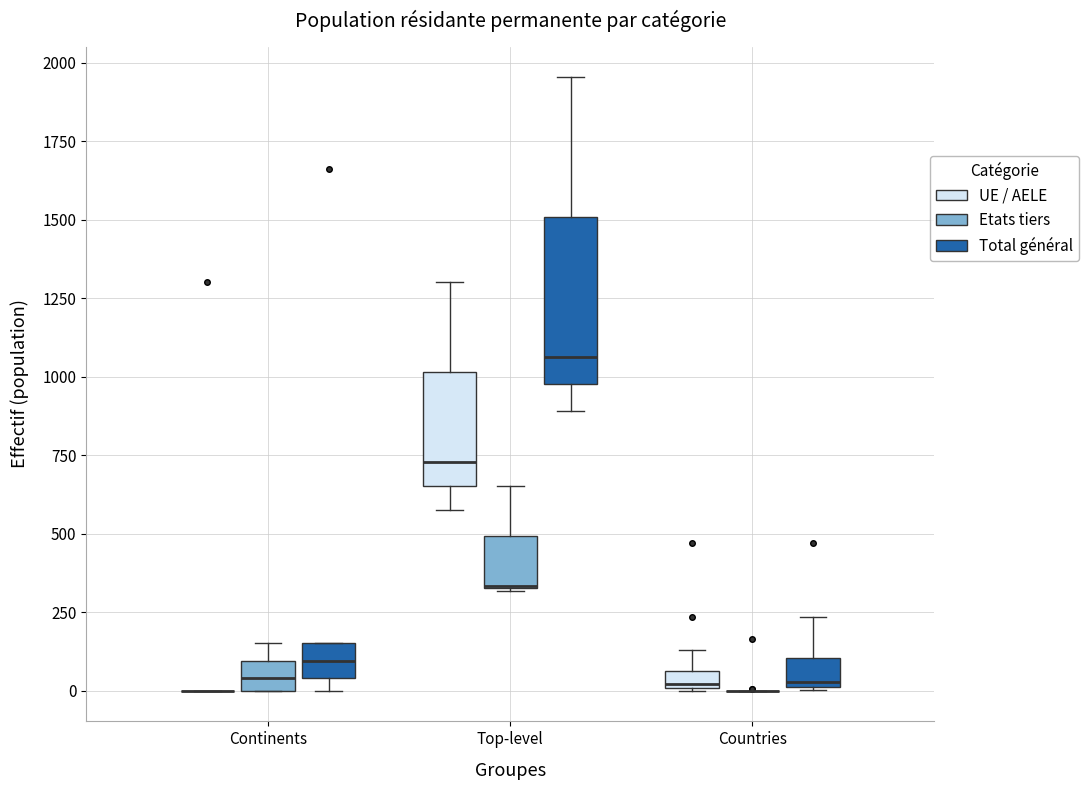

Which box is the tallest, from its lower edge to its upper edge?

Top-level (Total général)